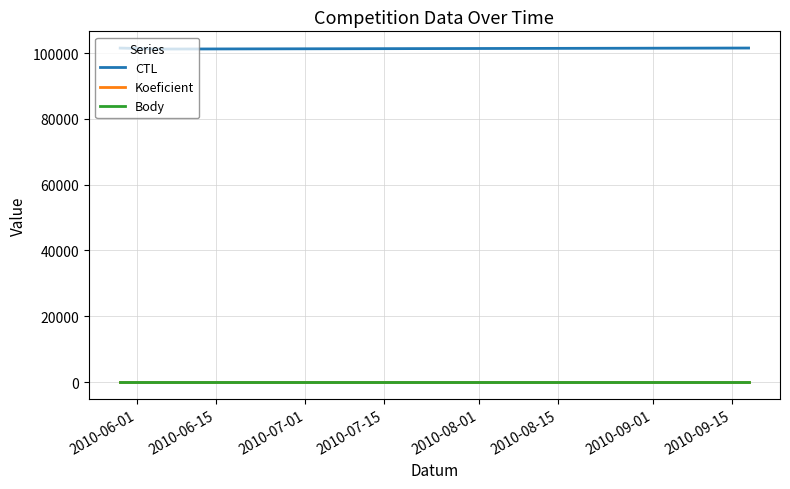

What is the minimum value for Body?

4